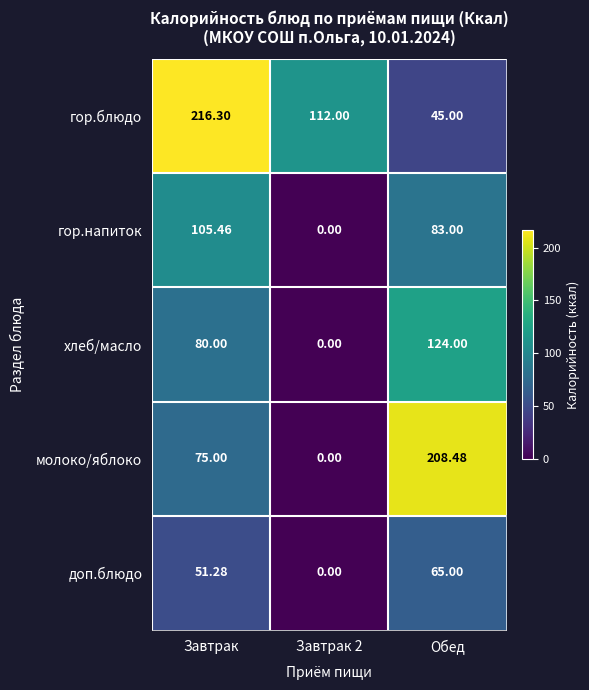

Between Завтрак 2 and Обед, which series saw the biggest shift?

молоко/яблоко